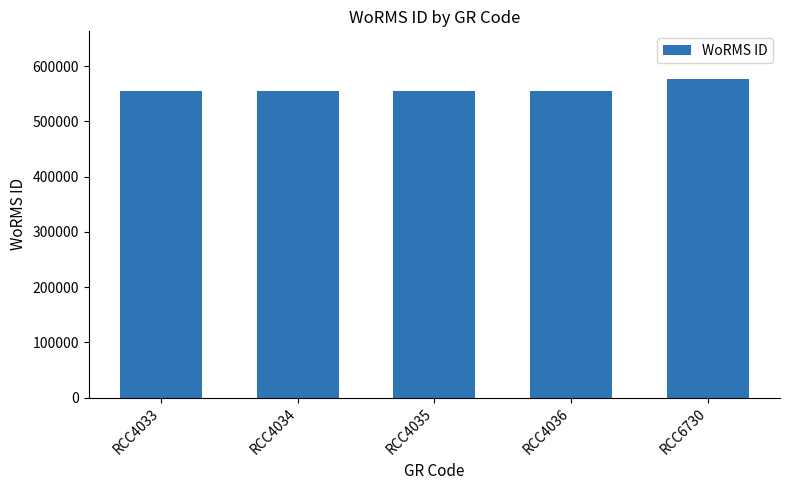

What is the ratio of the value at RCC4033 to the value at RCC4036?

1.0